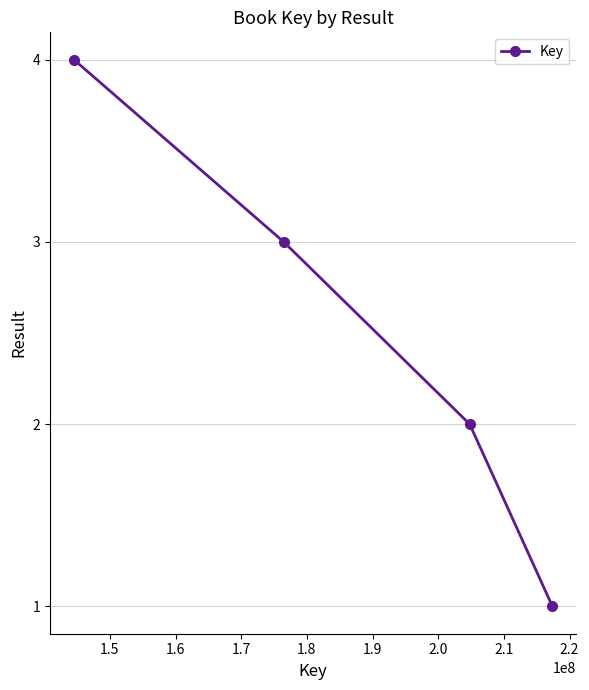

What is the greatest value displayed?

4